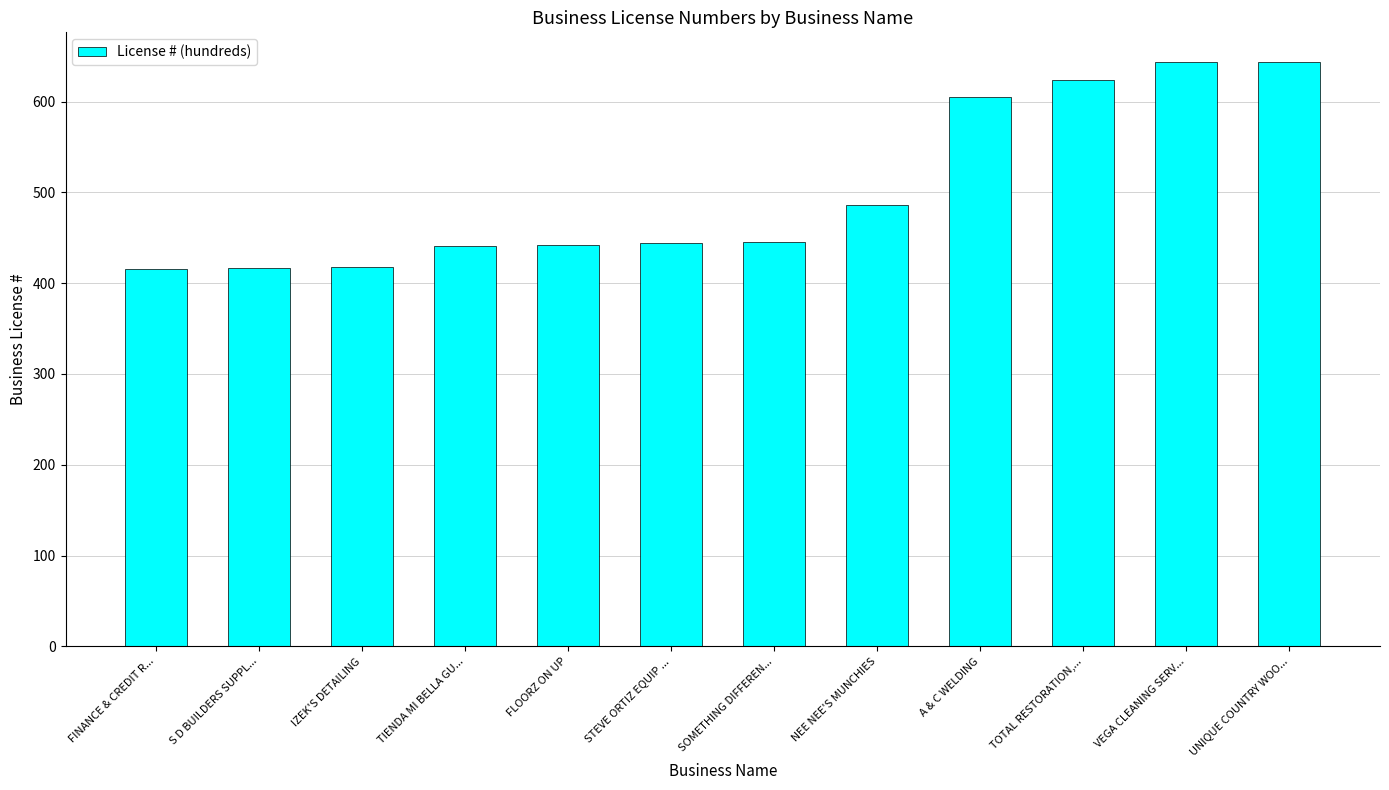

What is the smallest value displayed?

416